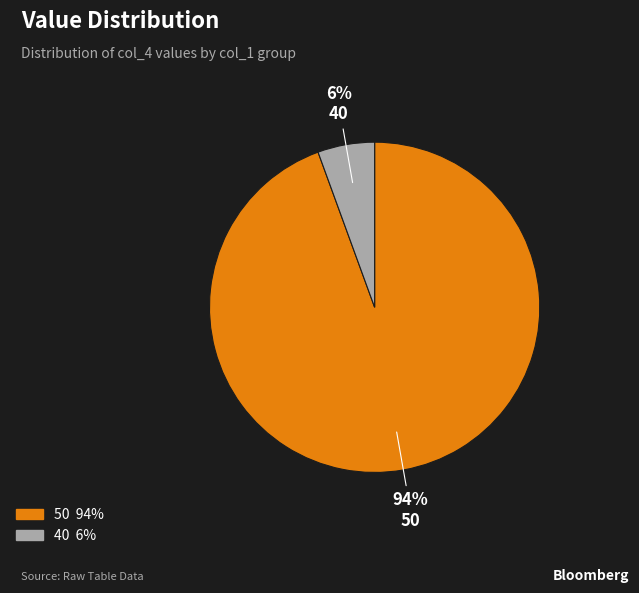

Does any single category account for the majority?

Yes